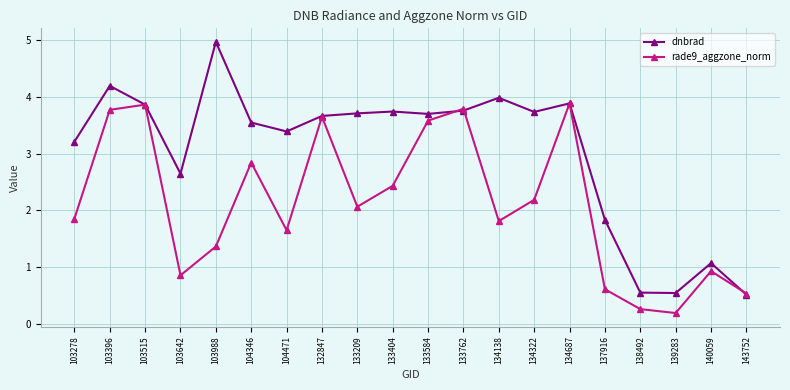

How many data points in dnbrad are above 3?

14